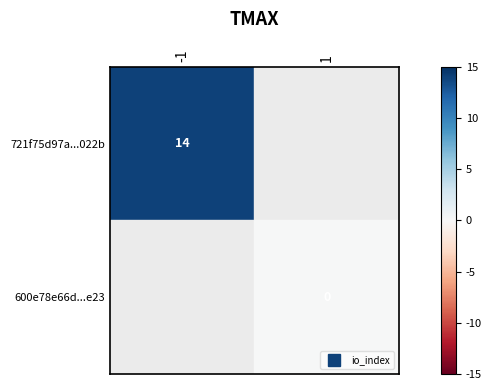

How many distinct data groups are displayed?

2